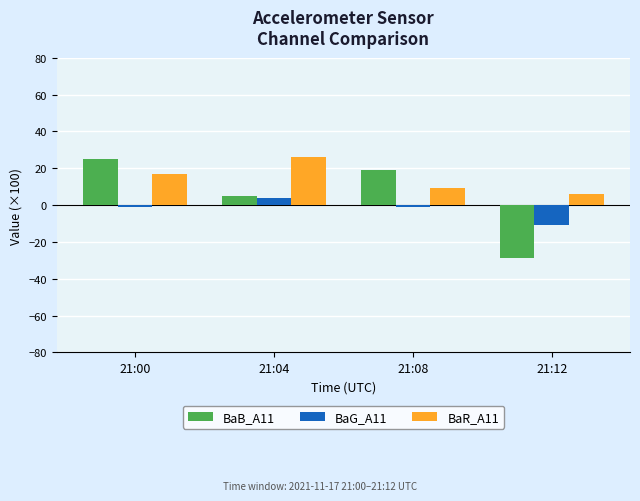

What are all the series names shown in the legend?

BaB_A11, BaG_A11, BaR_A11